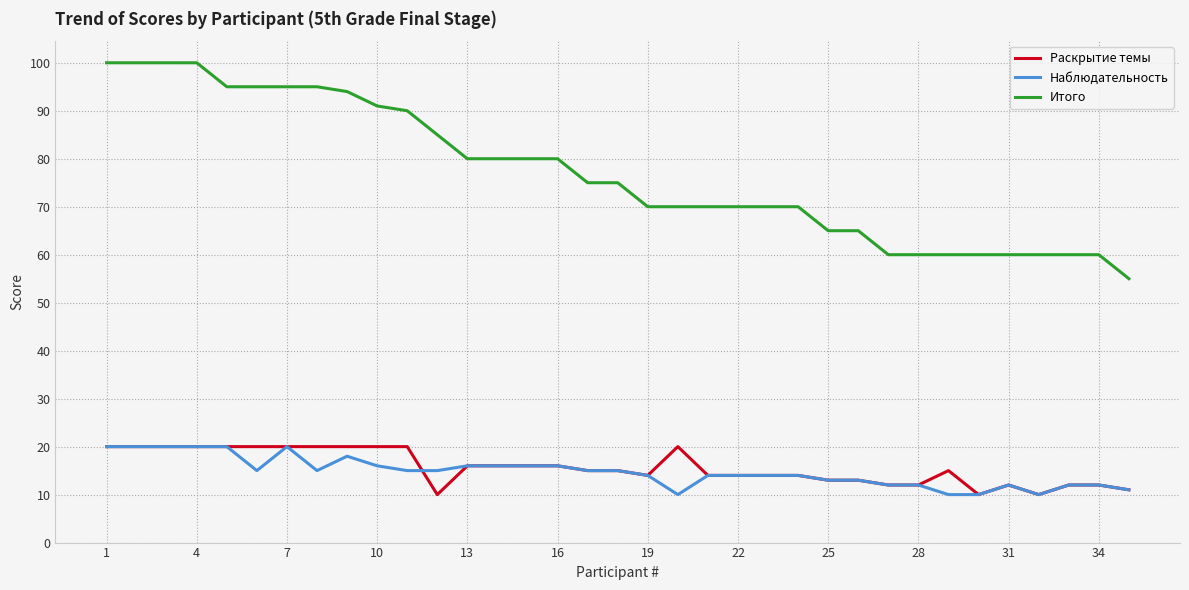

True or false: Раскрытие темы and Итого cross at least once.

False